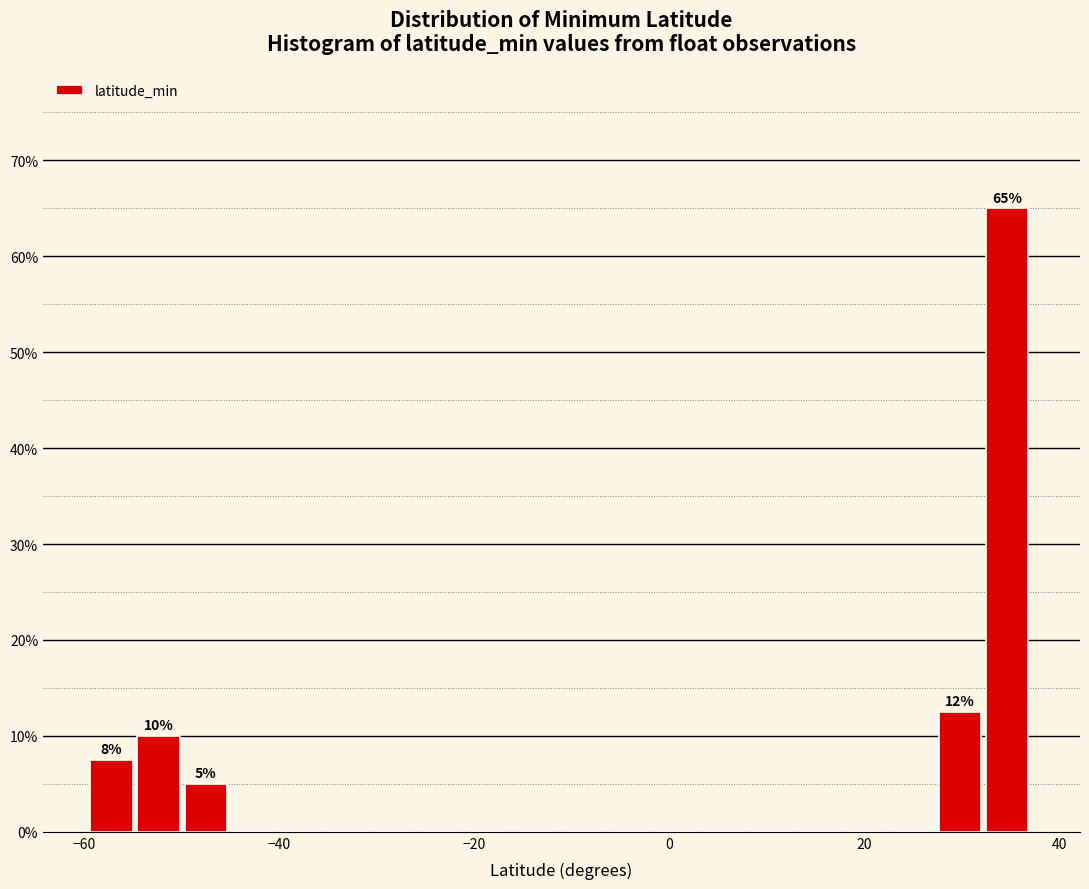

Around what value on the x-axis is the tallest bar? Give the approximate position of its centre, as read against the axis.

34